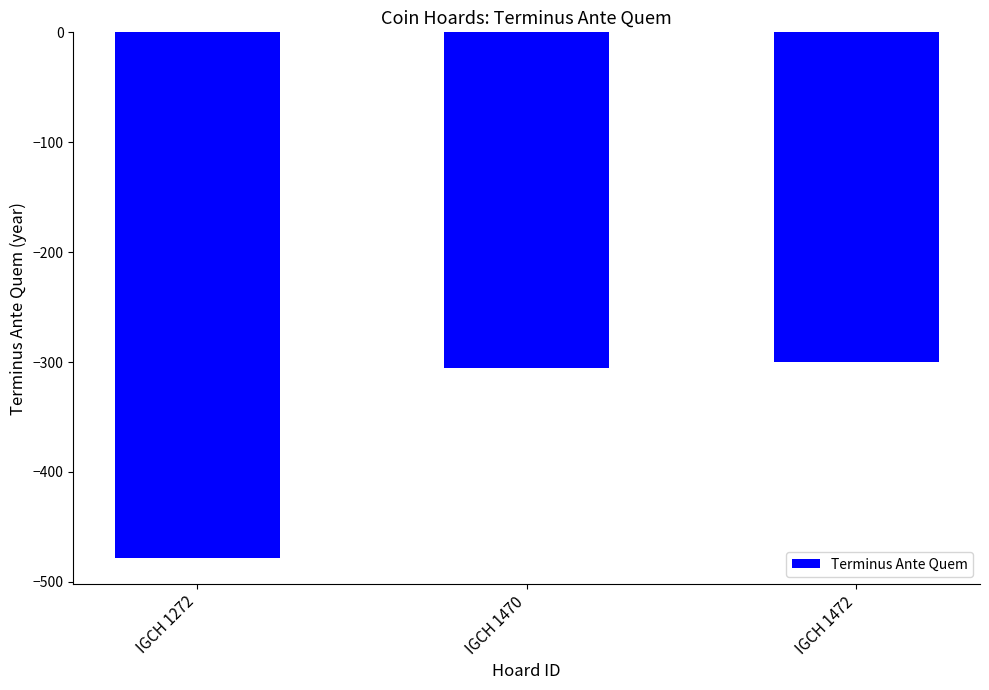

Does the chart contain stacked bars?

No